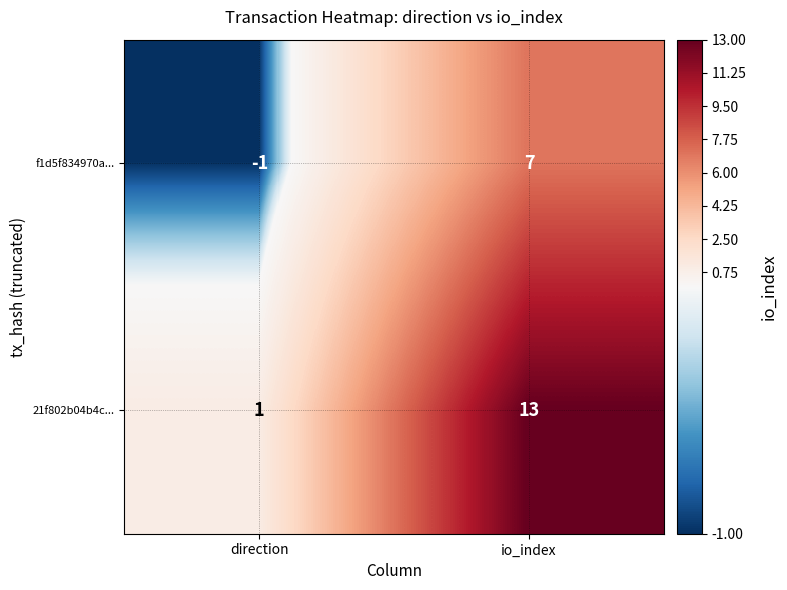

Reading right to left, what are all the values shown in this chart?

f1d5f834970a...: io_index=7	direction=-1
21f802b04b4c...: io_index=13	direction=1